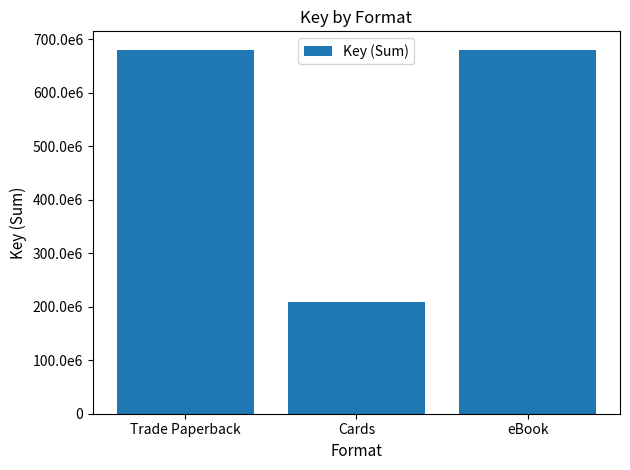

What is the label of the 2nd bar from the left?

Cards